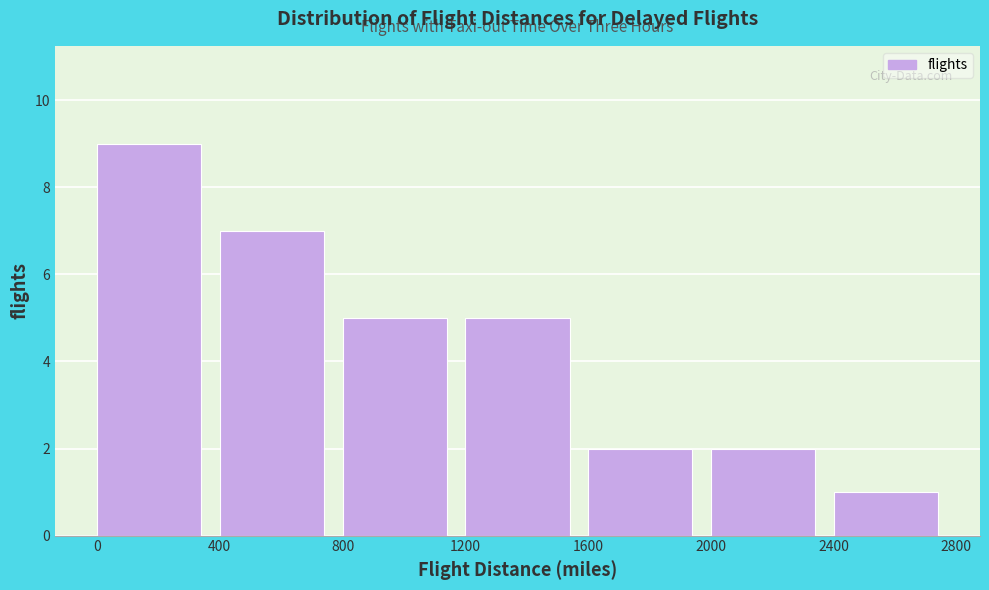

Reading left to right, list every bar in this chart as the range it spans on the x-axis followed by its height. The values are not printed on the chart, so give them approximately, as read against the axis.

0 to 400: 9
400 to 800: 7
800 to 1200: 5
1200 to 1600: 5
1600 to 2000: 2
2000 to 2400: 2
2400 to 2800: 1